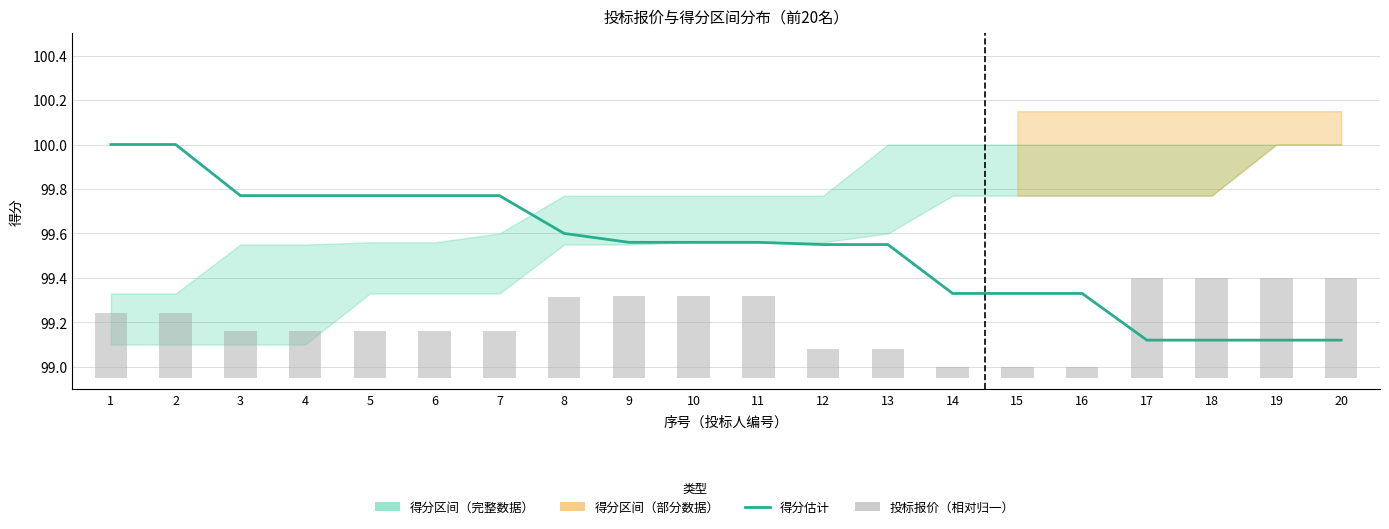

Rank the categories by 投标报价（归一） value from highest to lowest.

17, 18, 19, 20, 9, 10, 11, 8, 1, 2, 3, 4, 5, 6, 7, 12, 13, 14, 15, 16